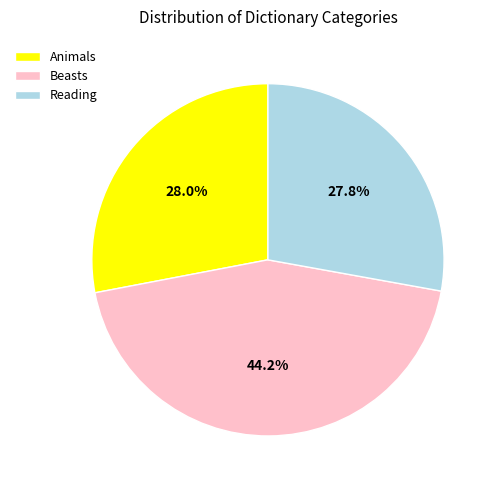

To the nearest percent, what portion does Reading represent?

28%